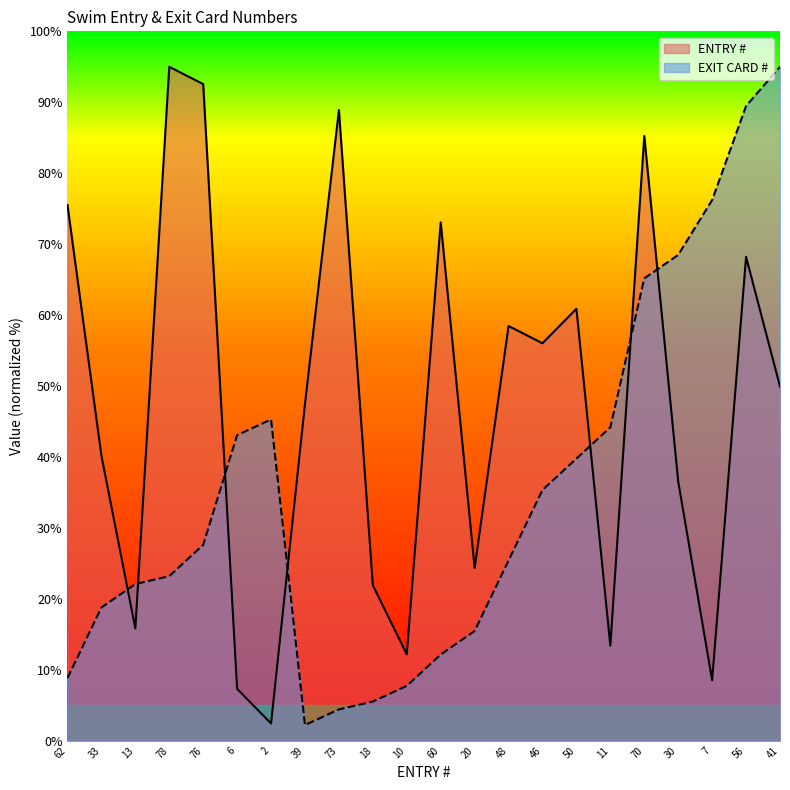

True or false: EXIT CARD # has a value of 2.2 at 39.

True